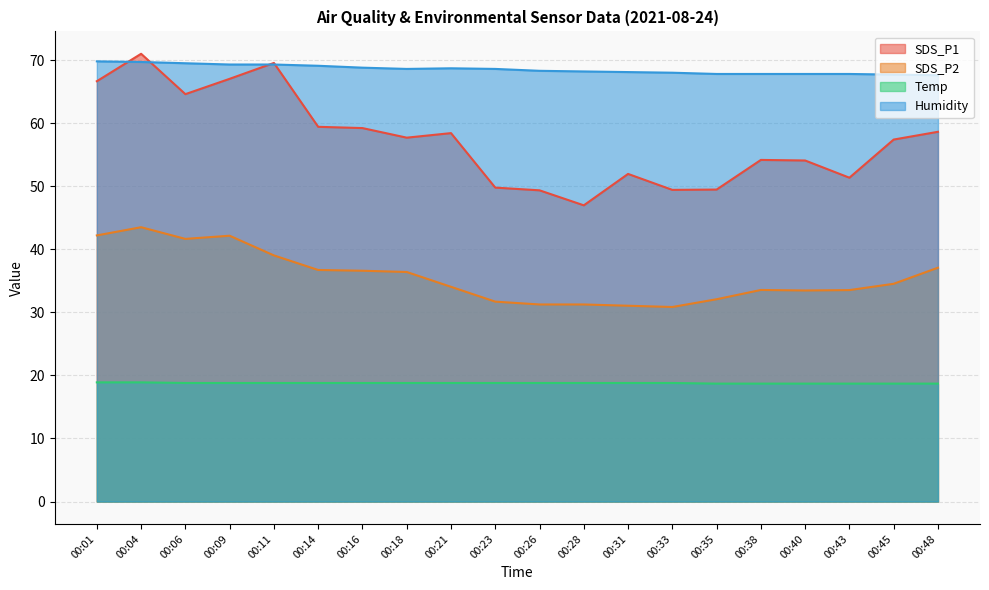

How many interior local peaks does the SDS_P2 series have?

3